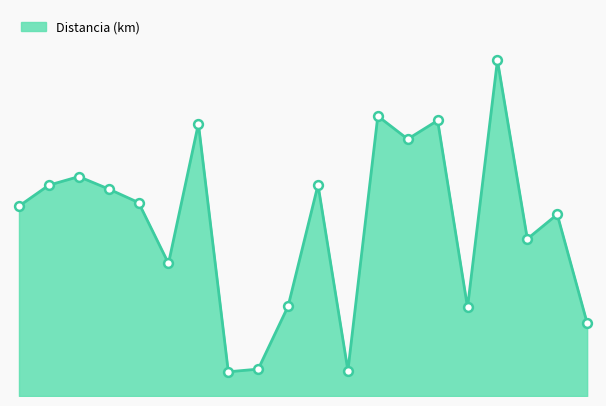

Does the chart have visible grid lines?

No